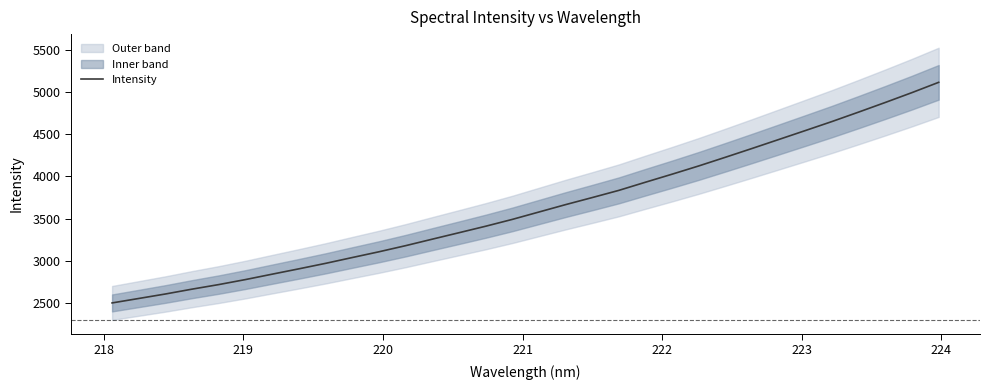

What is the highest value of the Intensity series?

5112.4